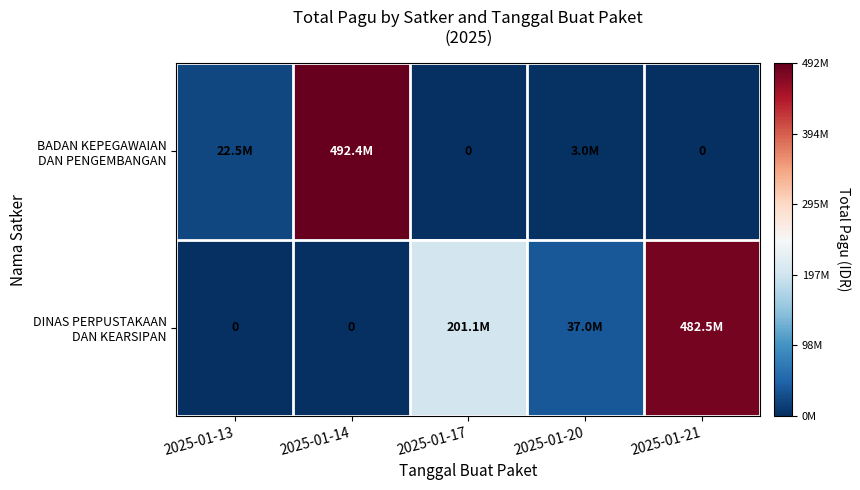

What is the sum of the DINAS PERPUSTAKAAN DAN KEARSIPAN values at 2025-01-21 and 2025-01-20?

519571800